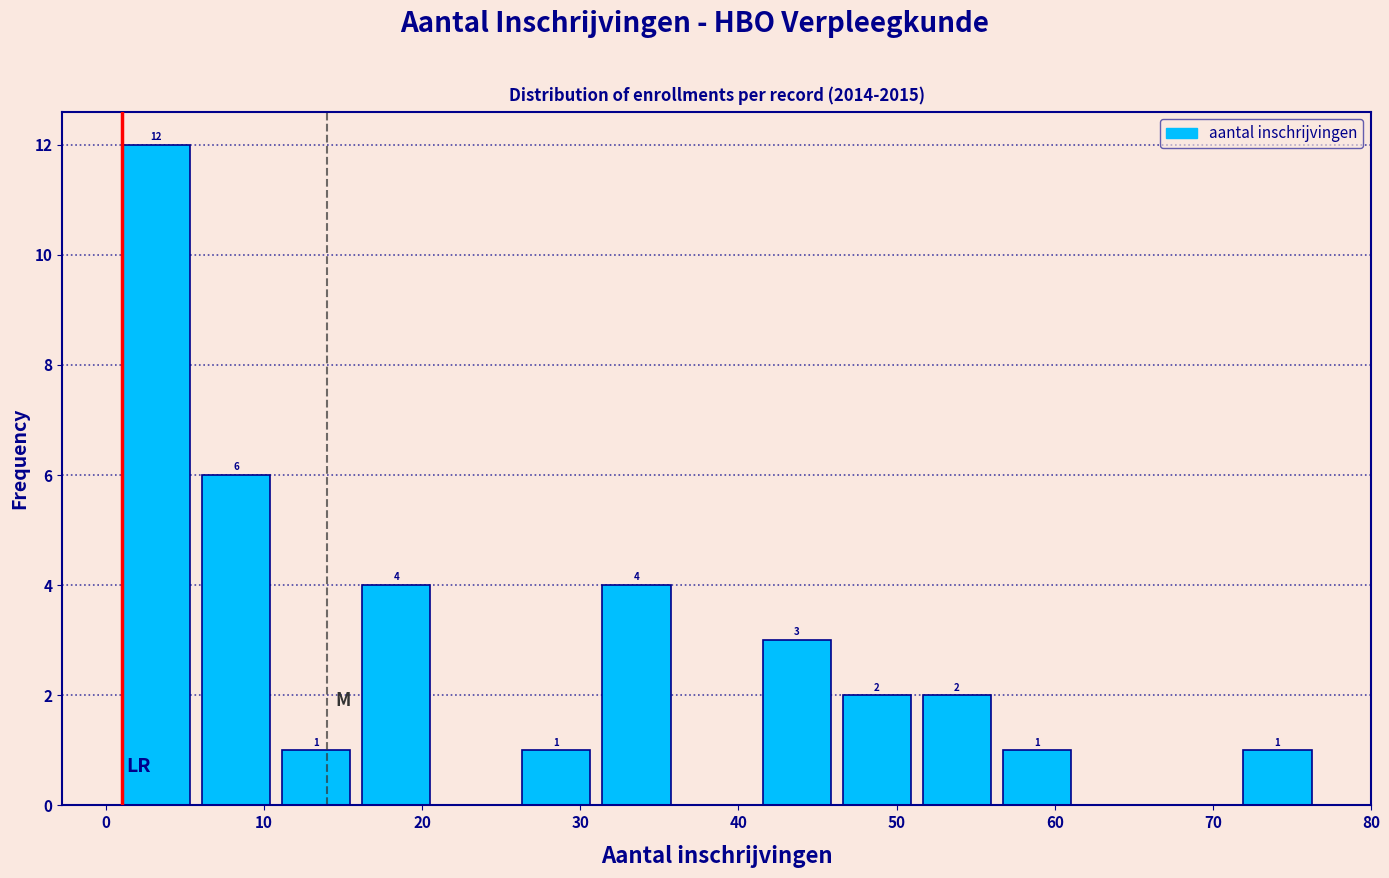

Over which range of the x-axis is the bar tallest?

1 to 6